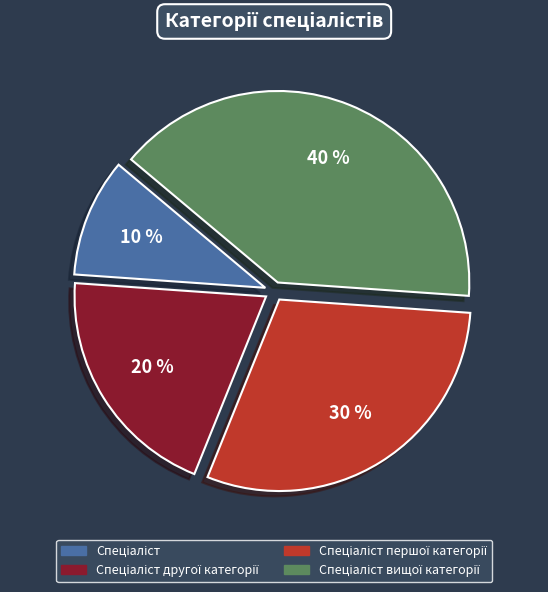

Does any single category account for the majority?

No